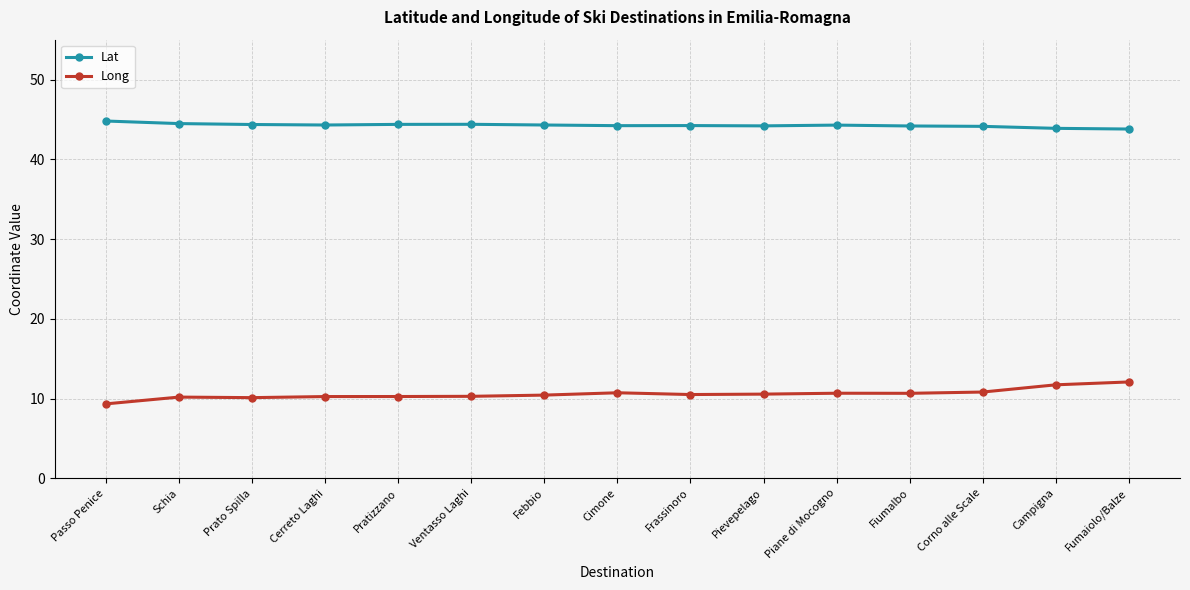

Which series has the widest spread of values?

Long